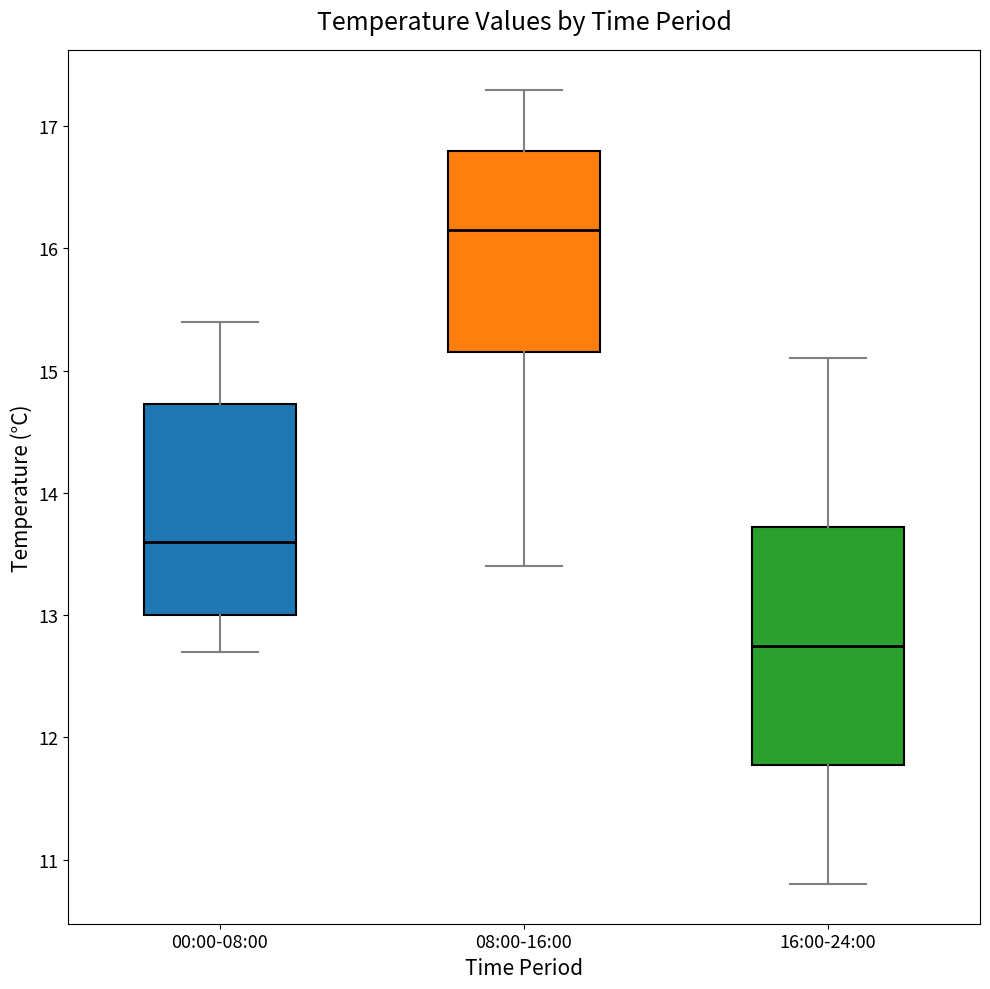

Which box's median line is the highest?

08:00-16:00